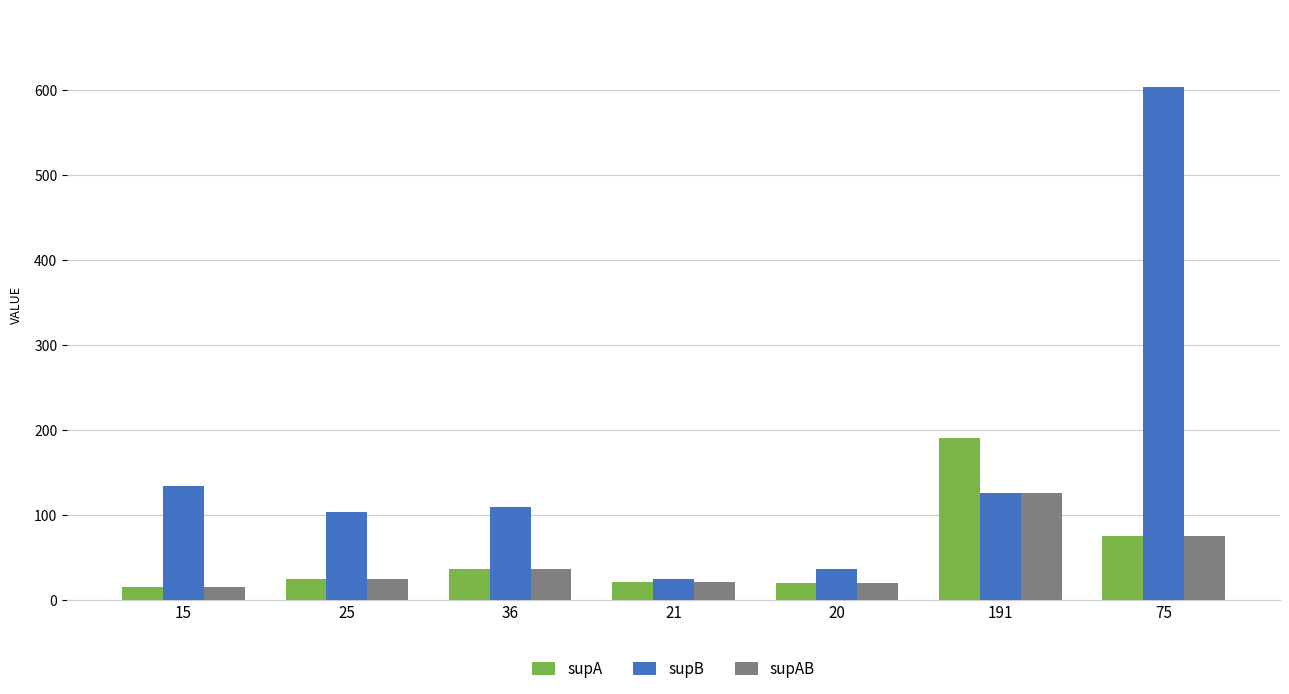

List the series in order of their peak value, lowest first.

supAB, supA, supB